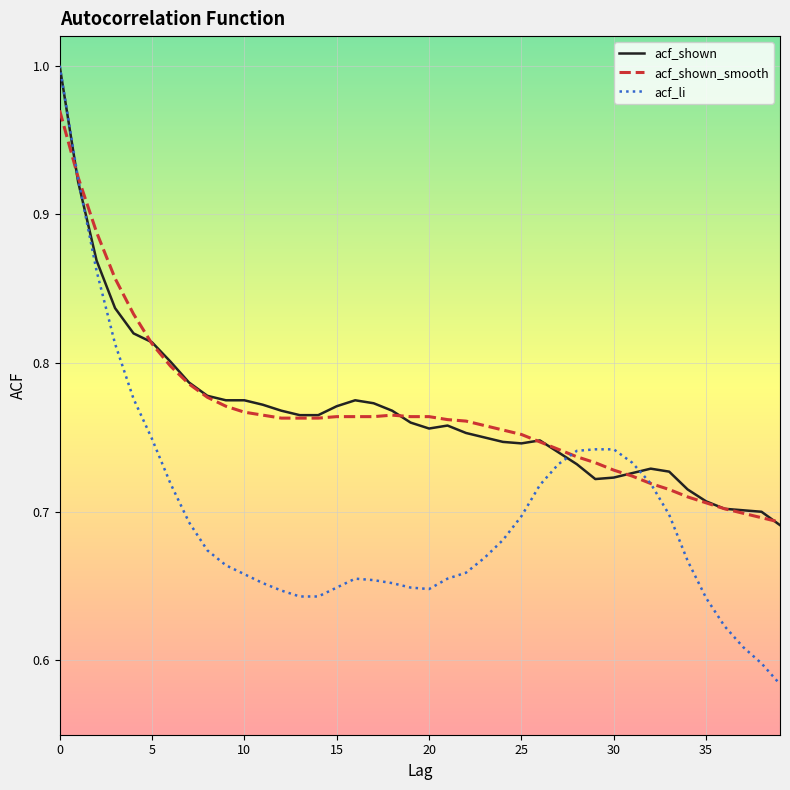

Which series has the largest range (max minus min)?

acf_li